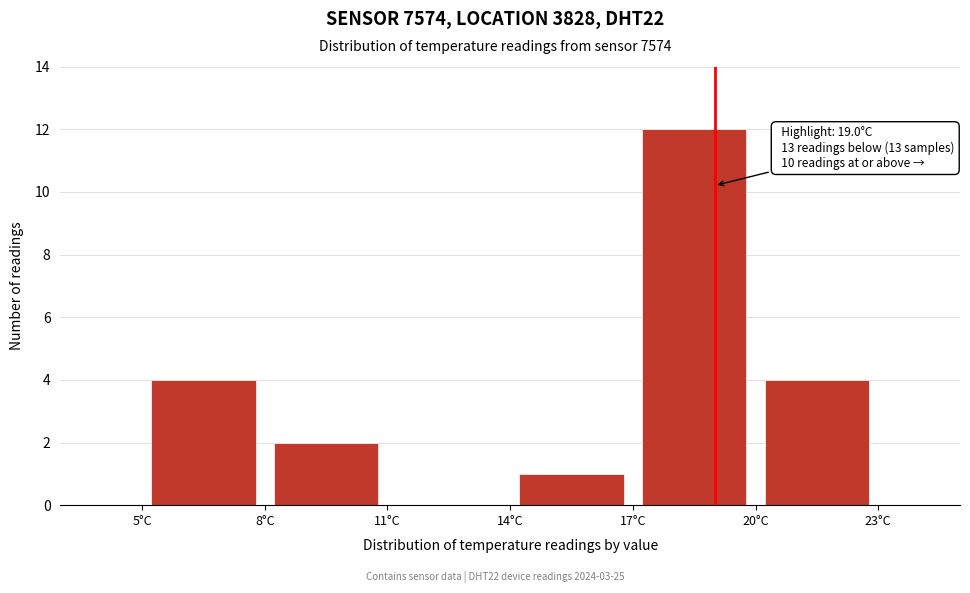

Over which range of the x-axis is the bar tallest?

17 to 20